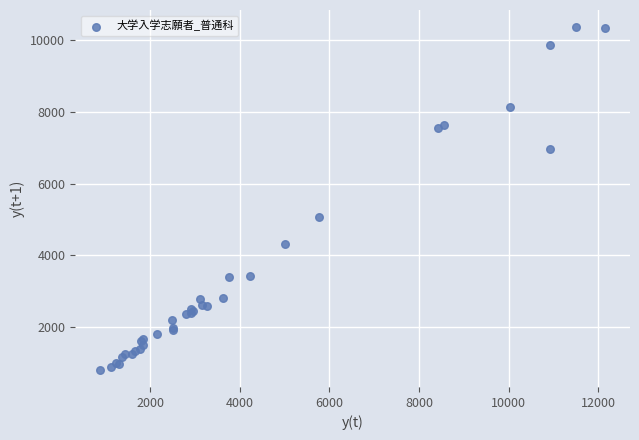

What Y value in the scatter plot is closest to 5583?

5071